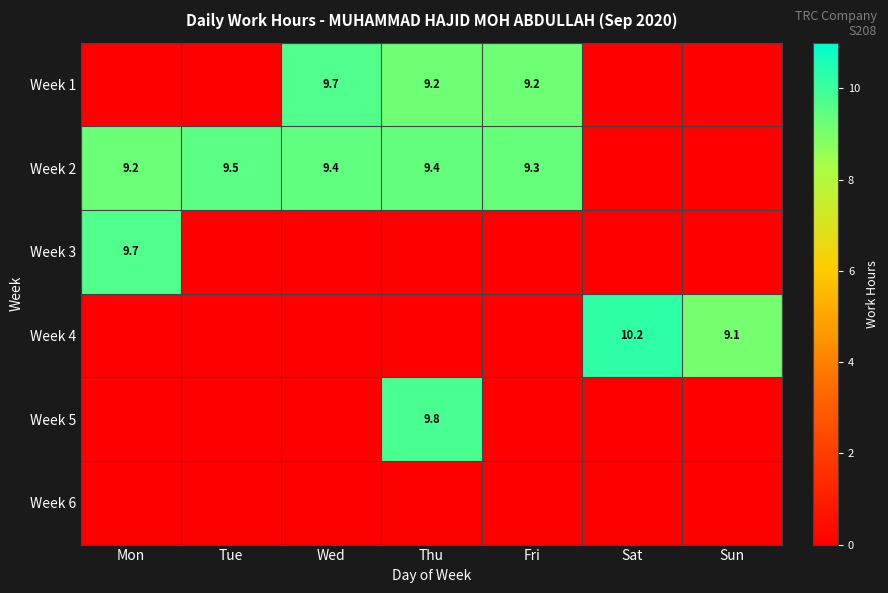

True or false: Week 4 has a value of 5.6 at Sat.

False